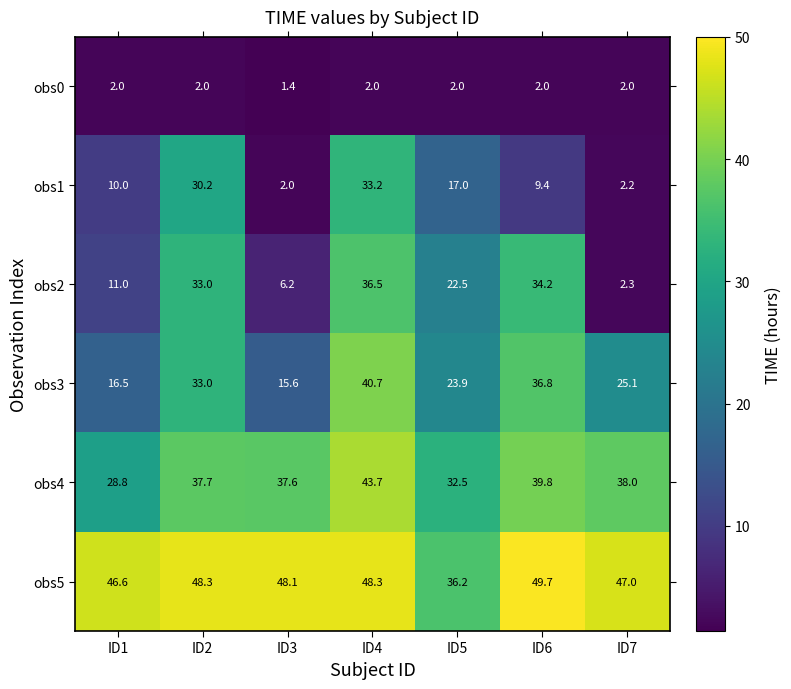

What is the greatest value displayed?

49.7